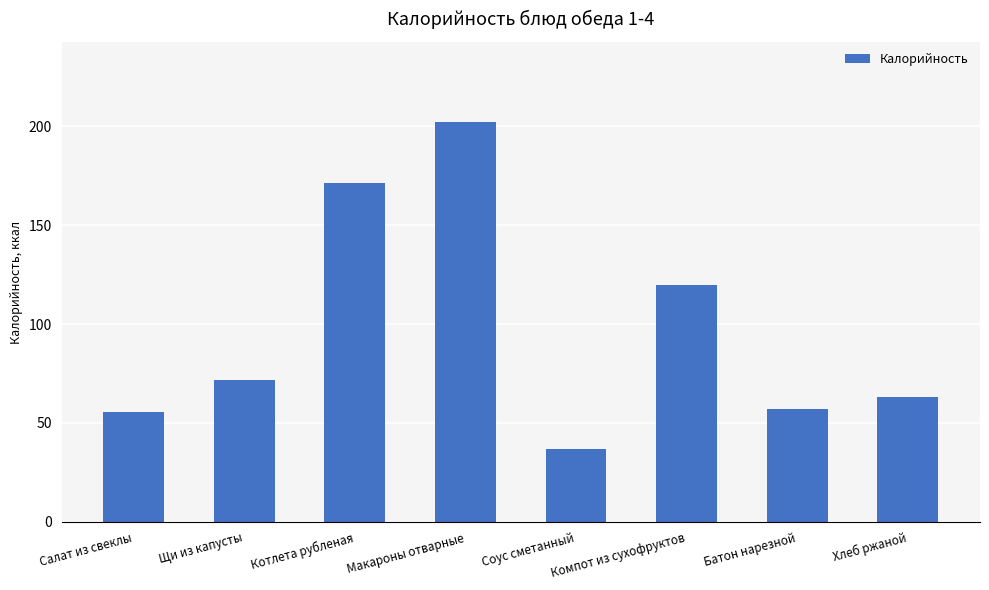

What is the label of the 5th bar from the left?

Соус сметанный